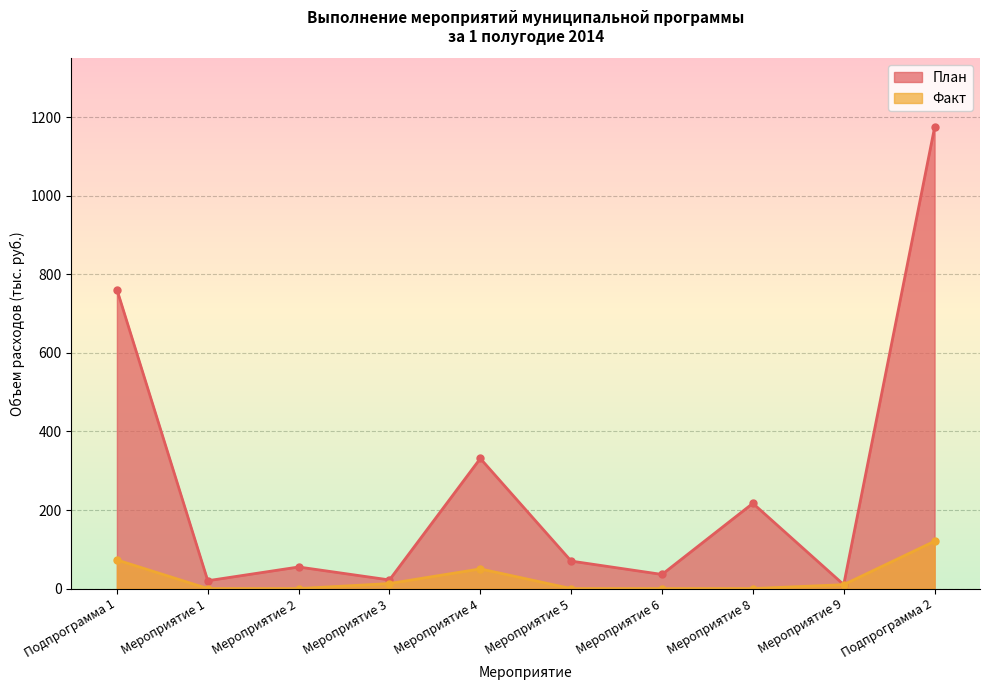

At how many categories does at least one series exceed 709?

2